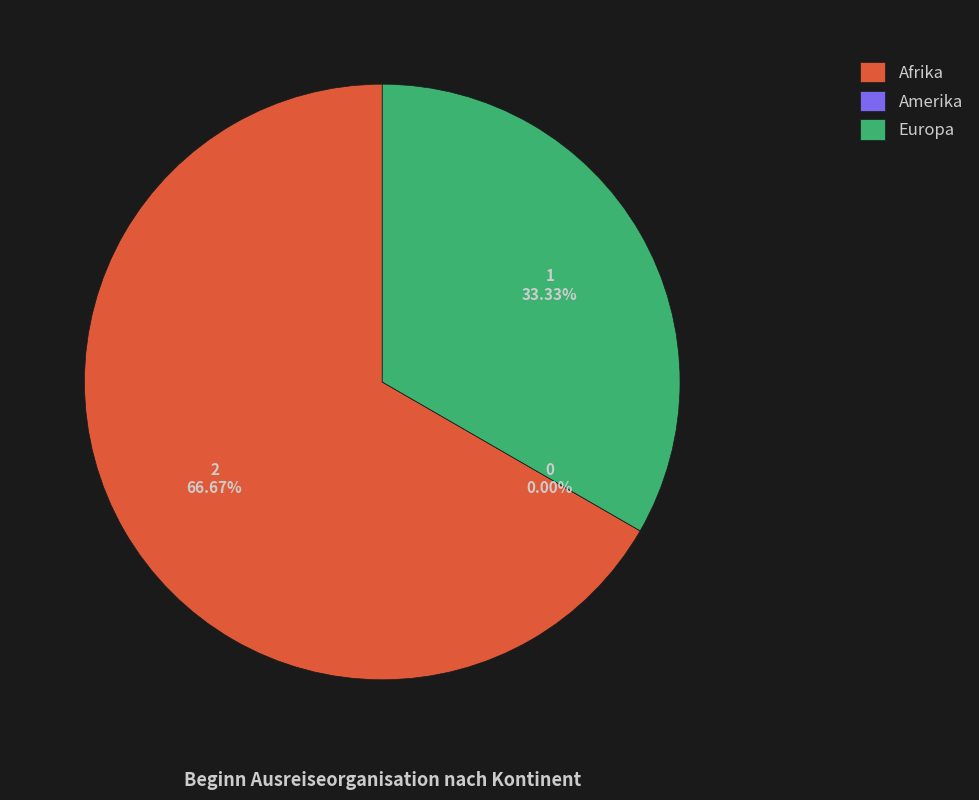

What is the largest slice in the pie chart?

Afrika